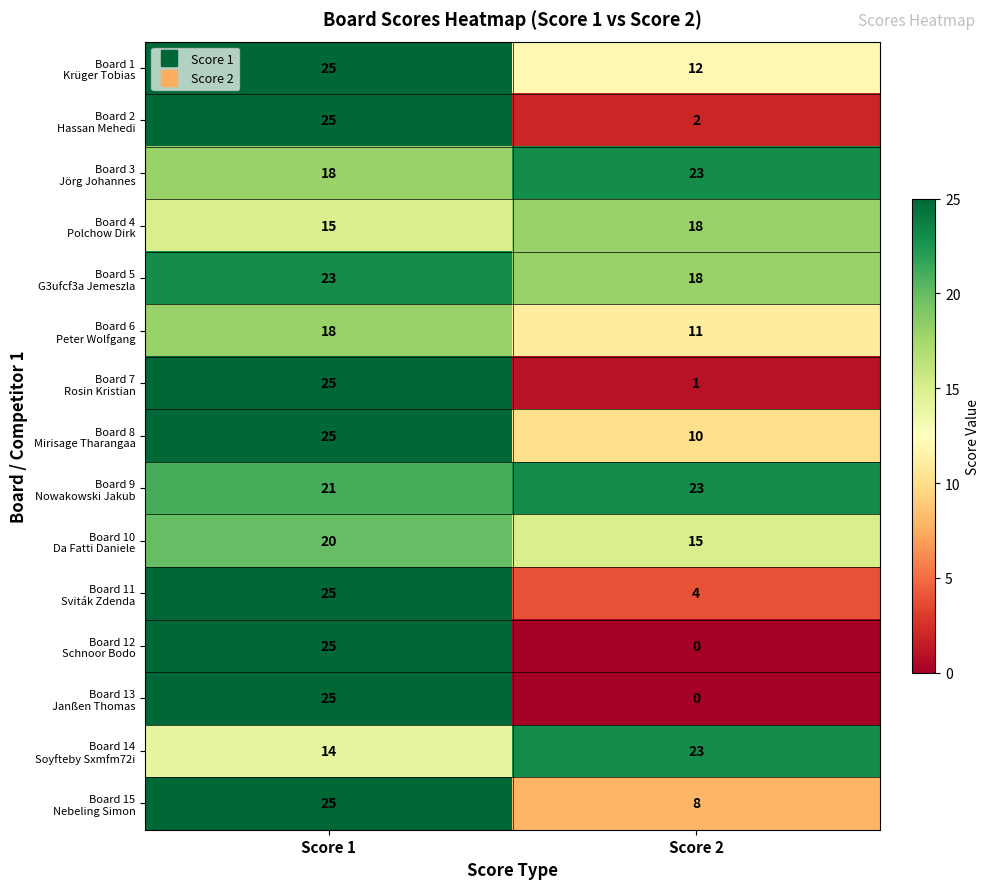

What is the difference between the highest and lowest values at Score 1?

11